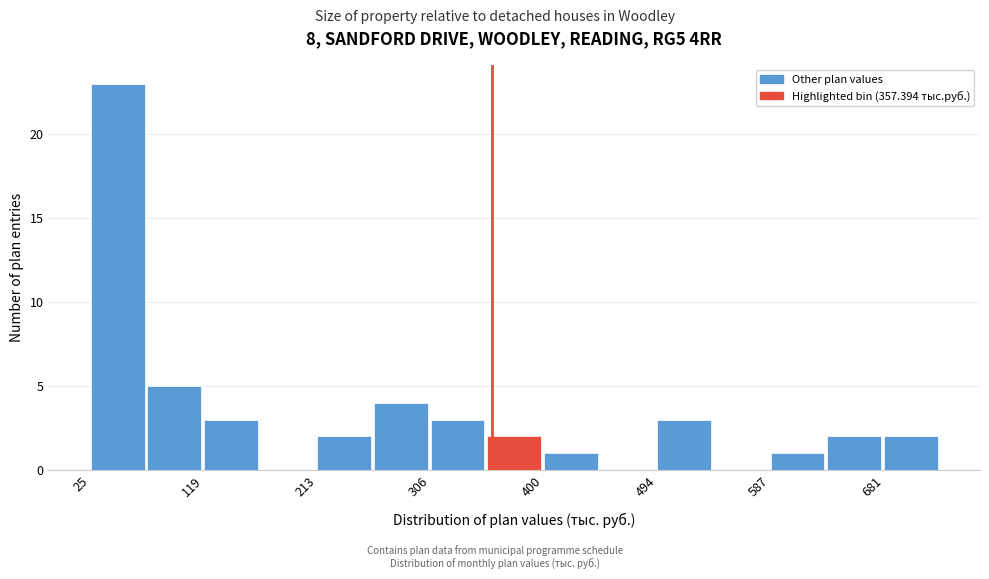

Over which range of the x-axis is the bar tallest?

30 to 70